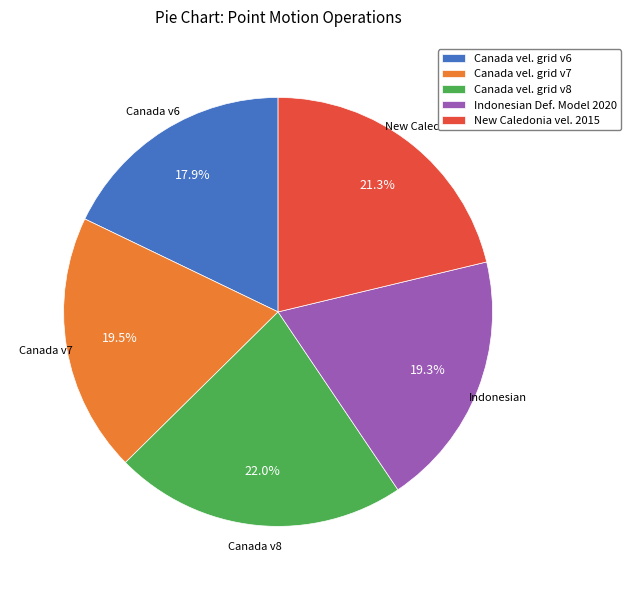

What is the ratio of the value at Indonesian Def. Model 2020 to the value at Canada vel. grid v8?

0.9